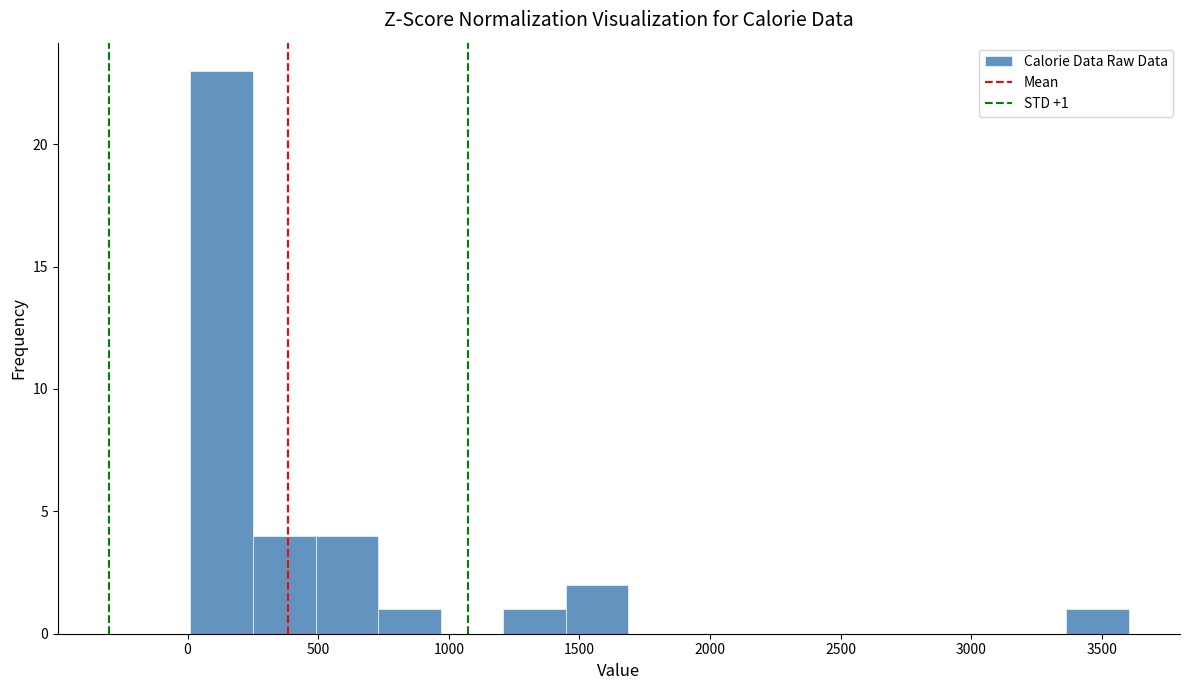

Over which range of the x-axis is the bar tallest?

0 to 250